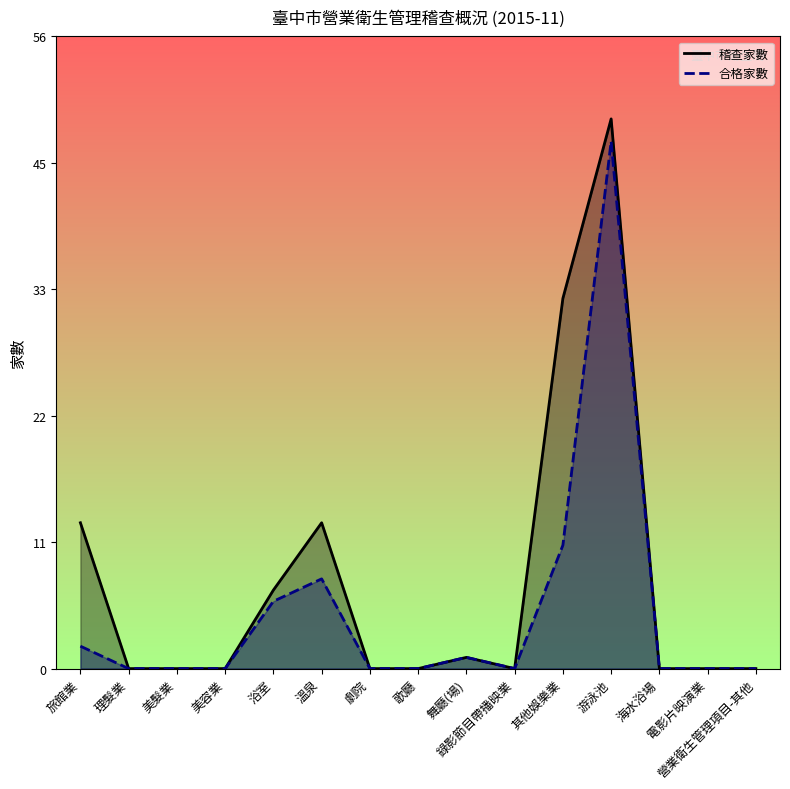

At which category is the sum across all series the highest?

游泳池